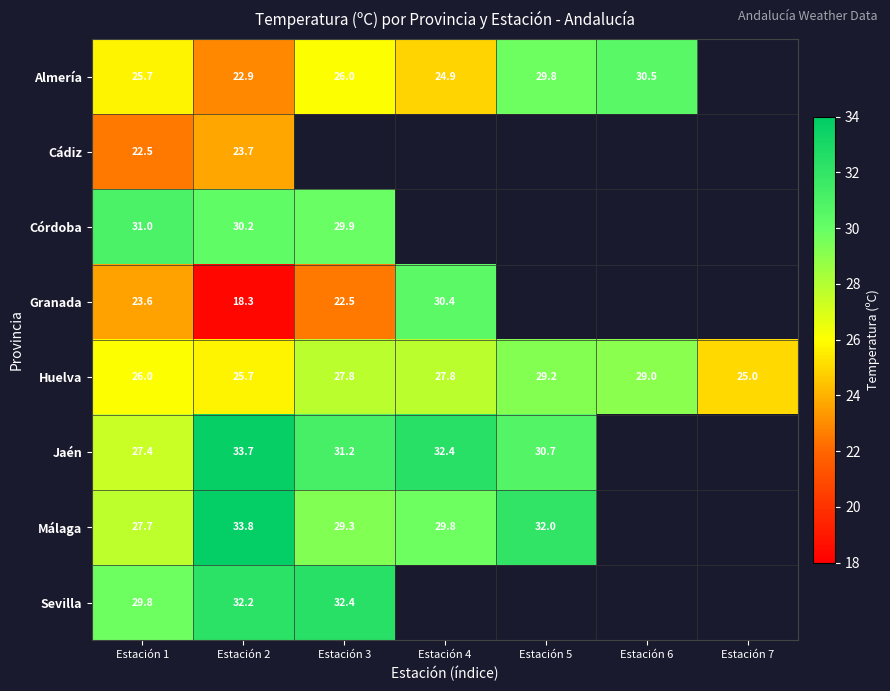

Is it true that Almería equals 22.9 at Estación 2?

True